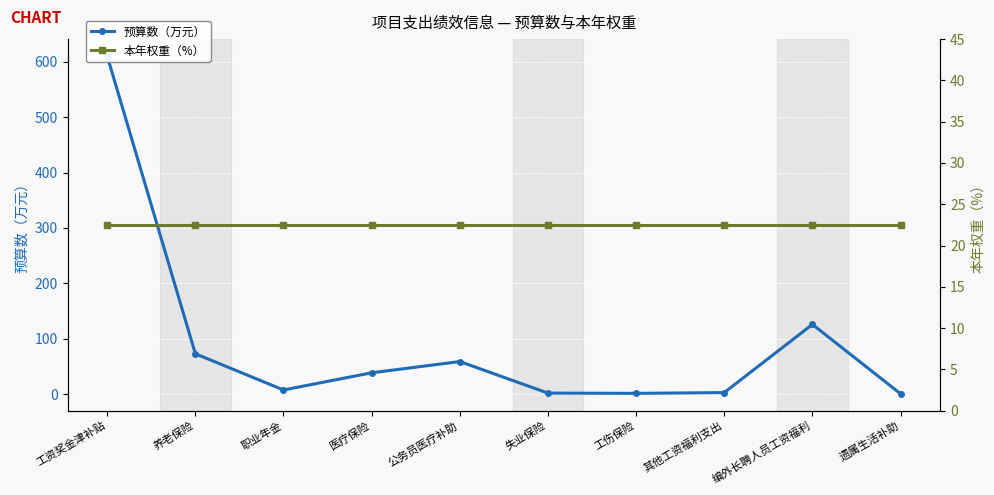

Where is 预算数（万元） nearest to the value 305?

编外长聘人员工资福利